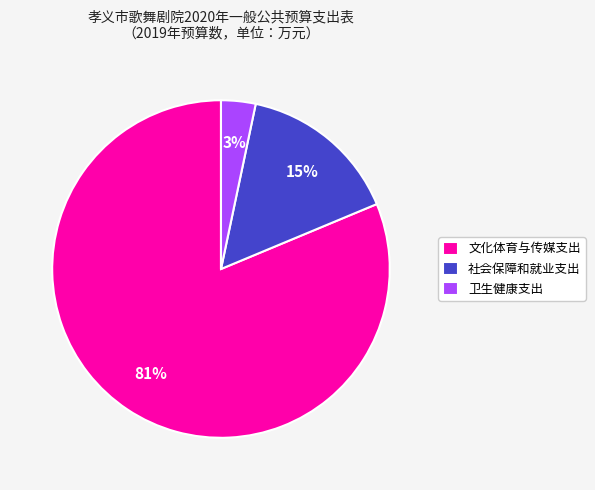

To the nearest percent, what portion does 卫生健康支出 represent?

3%